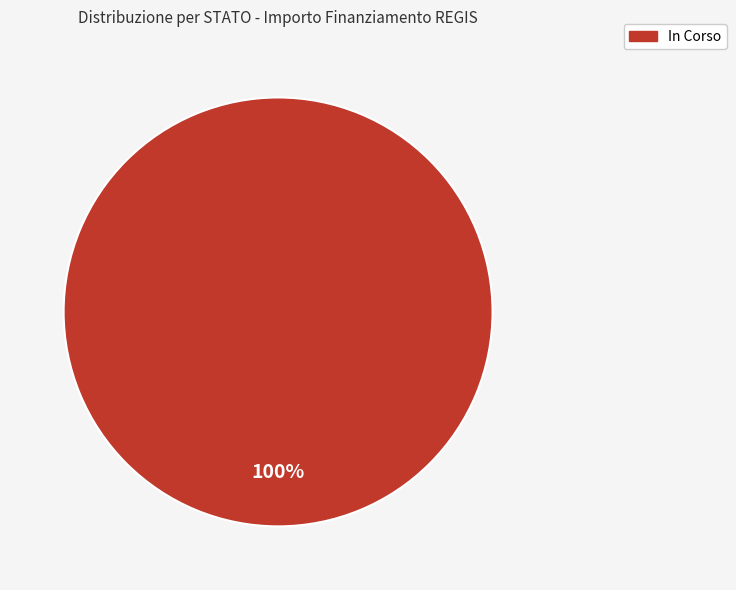

Which category accounts for the majority?

In Corso